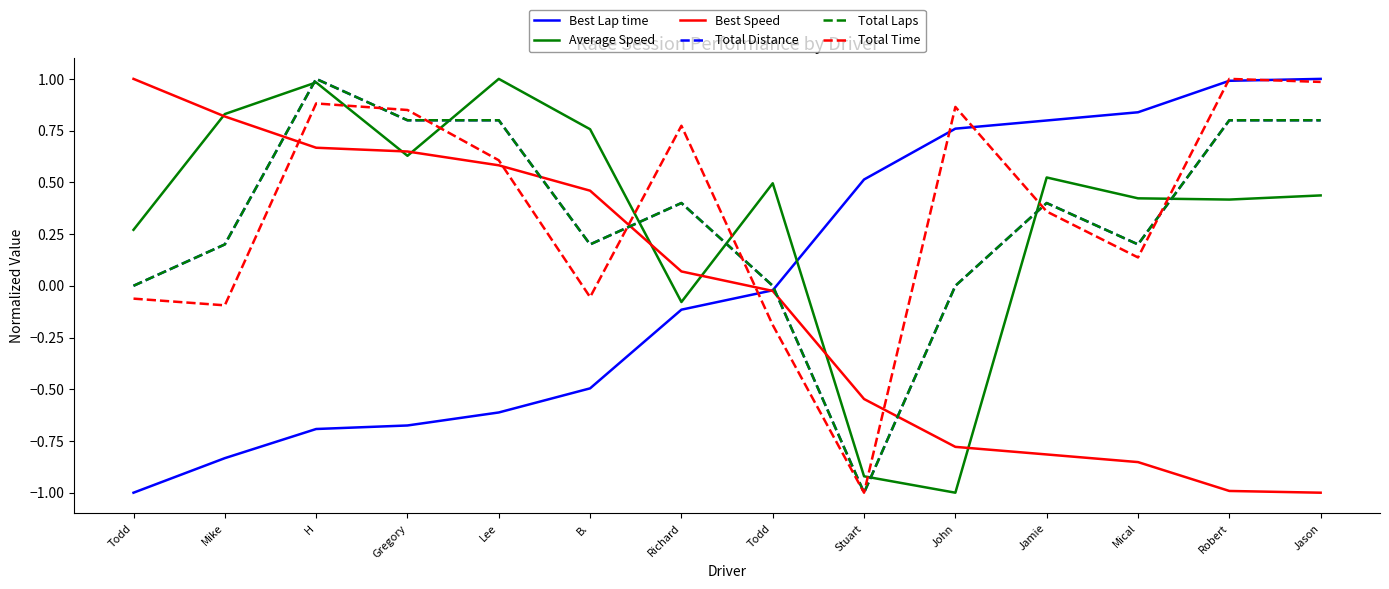

Where is Best Lap time nearest to the value 0?

Todd